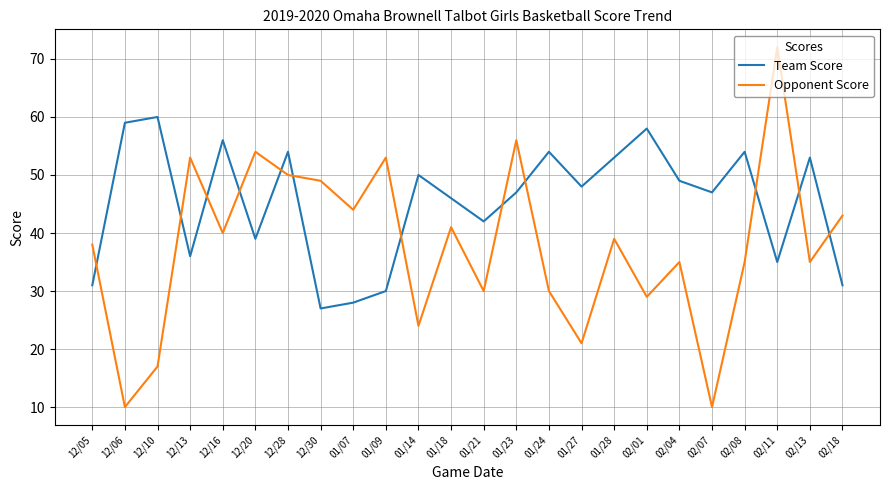

Count the number of categories in the chart.

24